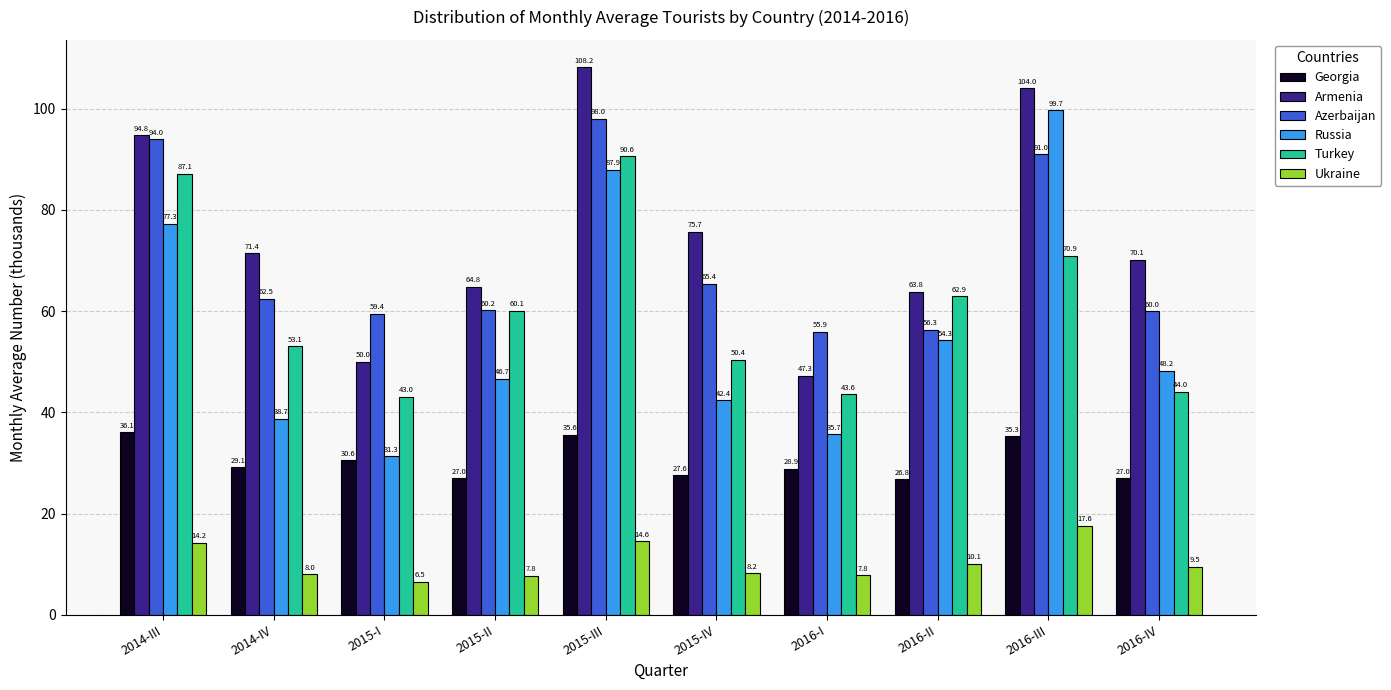

What are all the series names shown in the legend?

Georgia, Armenia, Azerbaijan, Russia, Turkey, Ukraine